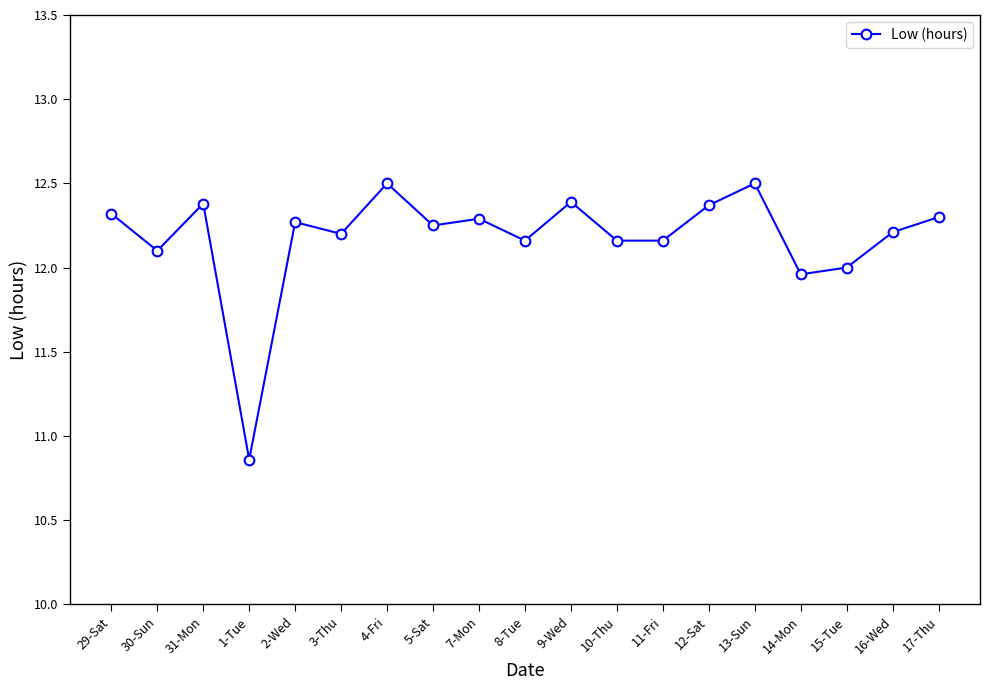

What is the label of the 13th point from the right?

4-Fri